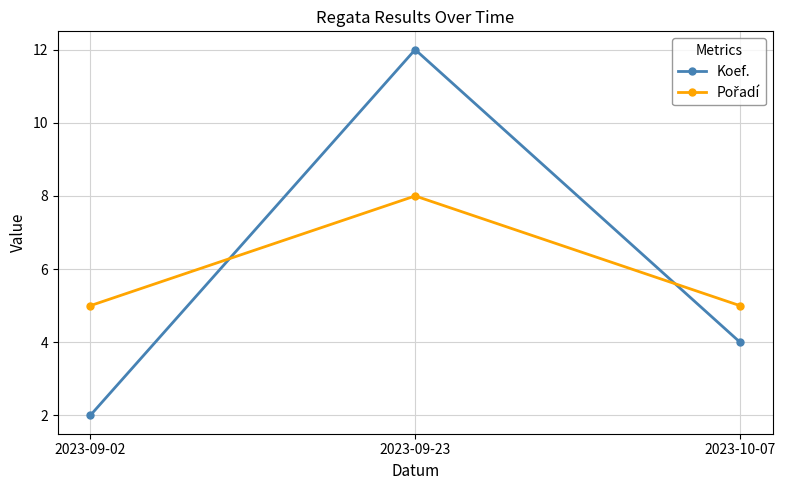

True or false: Koef. has a value of 12 at 2023-09-23.

True